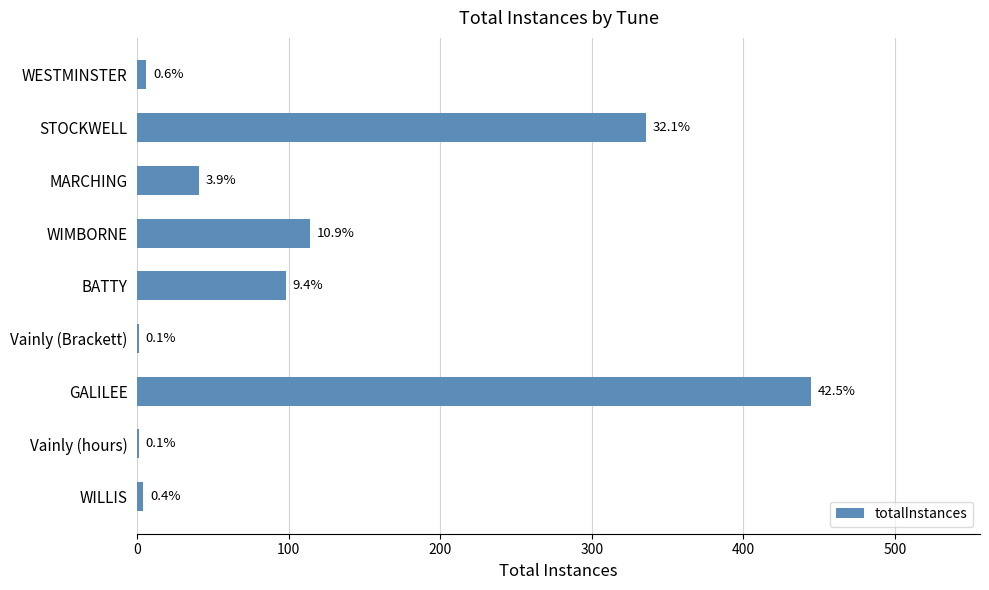

Are the bars horizontal?

Yes